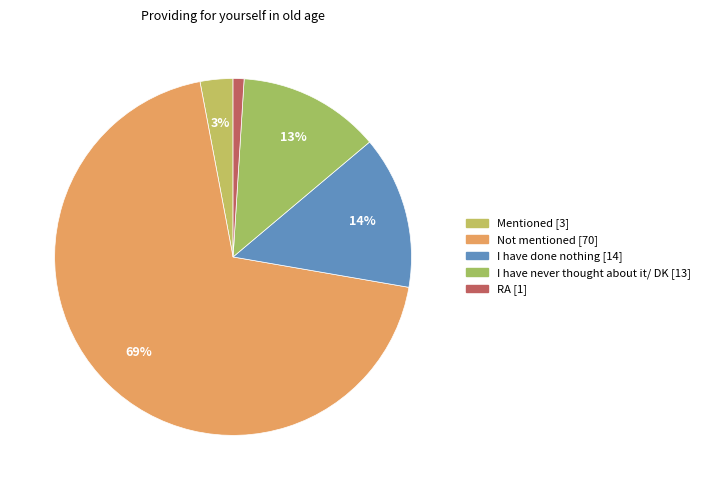

Which slice is the largest?

Not mentioned